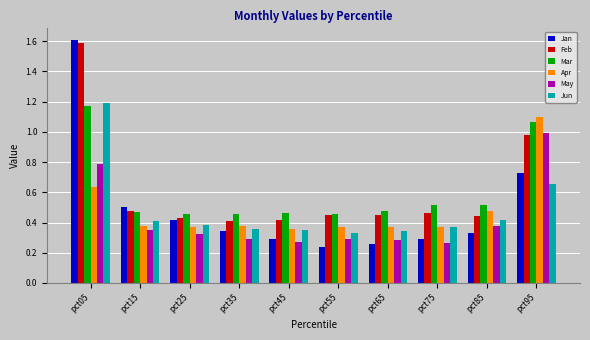

What is the sum of all Jun values?

4.8